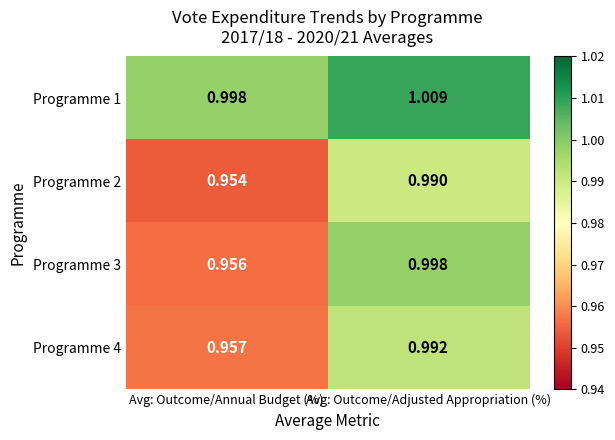

At how many categories does at least one series exceed 1?

1